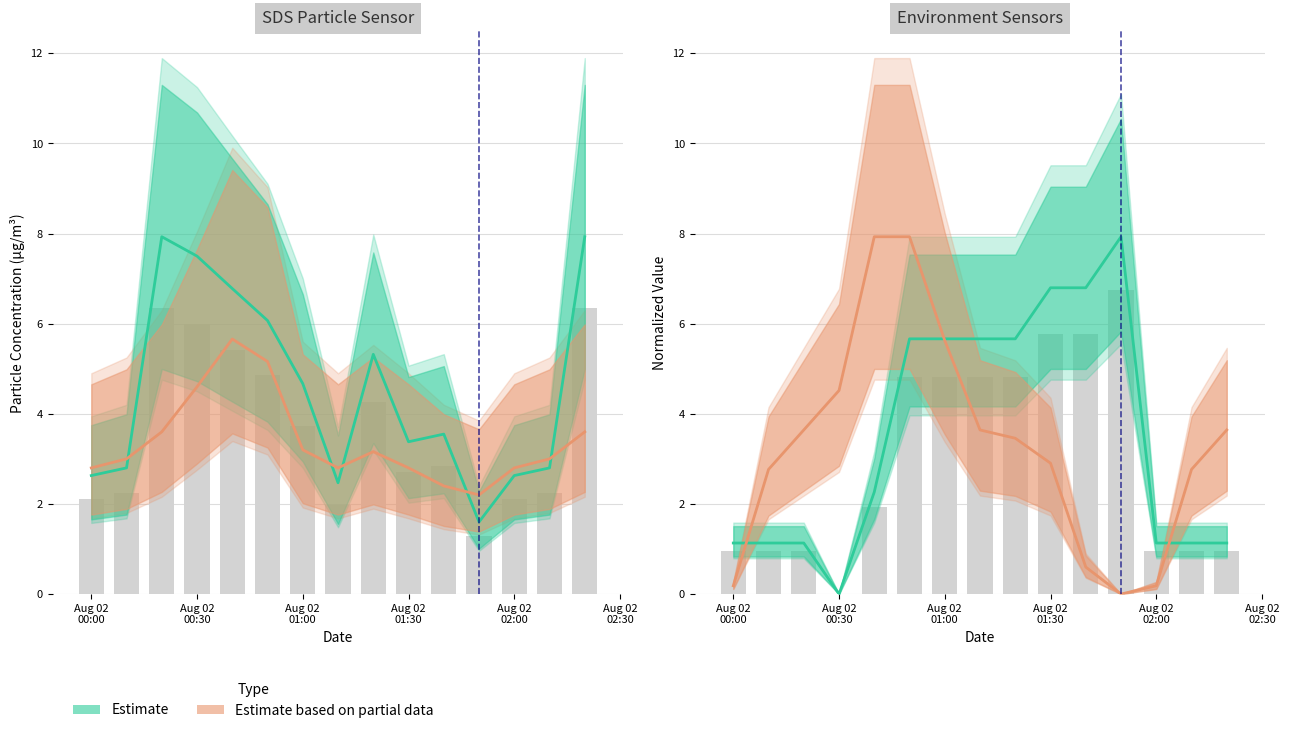

The Estimate based on partial data (SDS_P2) series shows 0.1 at Aug 02
00:00. True or false?

False